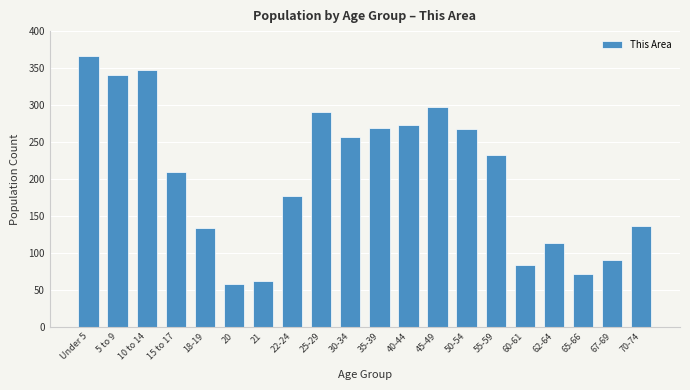

Which label corresponds to the largest value in the chart?

Under 5